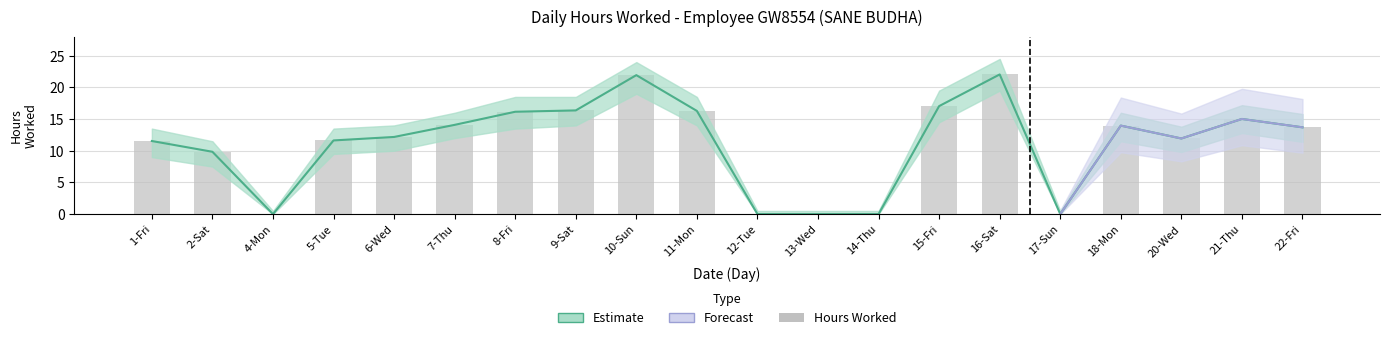

Reading left to right, what are all the values shown in this chart?

1-Fri=11.5	2-Sat=9.8	4-Mon=0.0	5-Tue=11.6	6-Wed=12.2	7-Thu=14.1	8-Fri=16.2	9-Sat=16.4	10-Sun=21.9	11-Mon=16.3	12-Tue=0.0	13-Wed=0.0	14-Thu=0.0	15-Fri=17.1	16-Sat=22.1	17-Sun=0.0	18-Mon=14.0	20-Wed=11.9	21-Thu=15.0	22-Fri=13.7